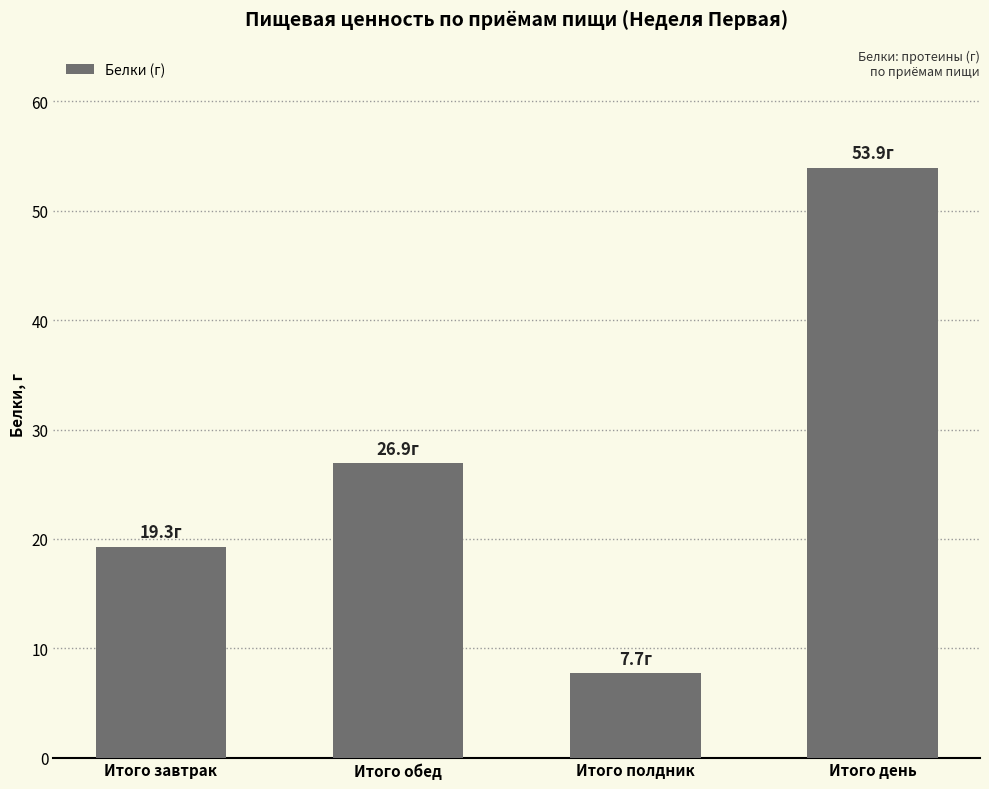

Count the number of categories in the chart.

4